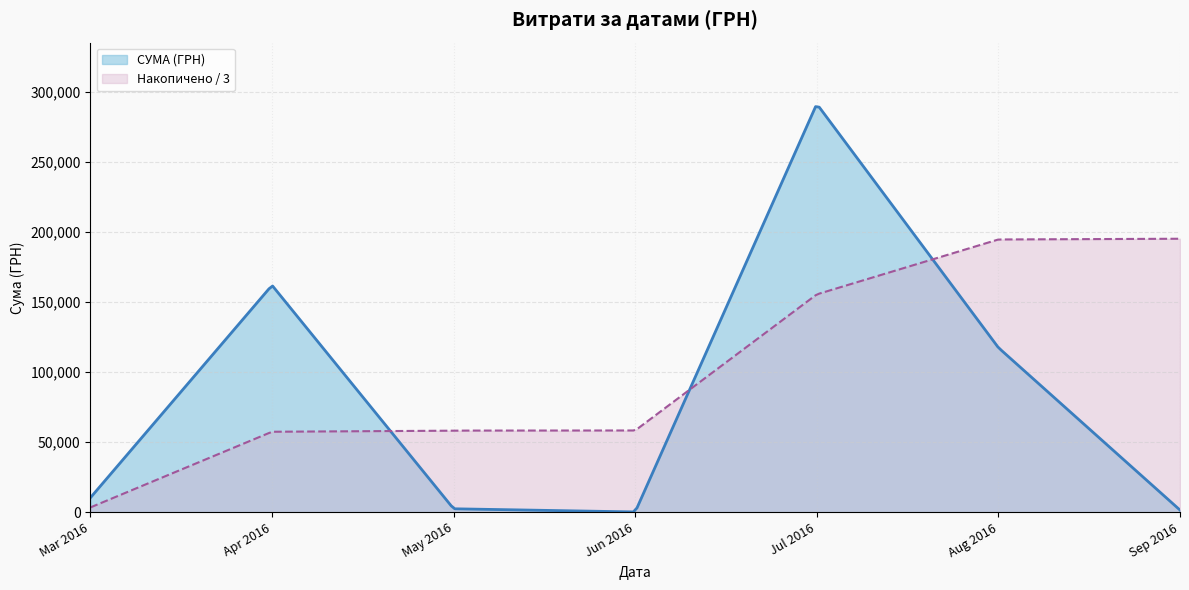

Which series has the widest spread of values?

СУМА (ГРН)